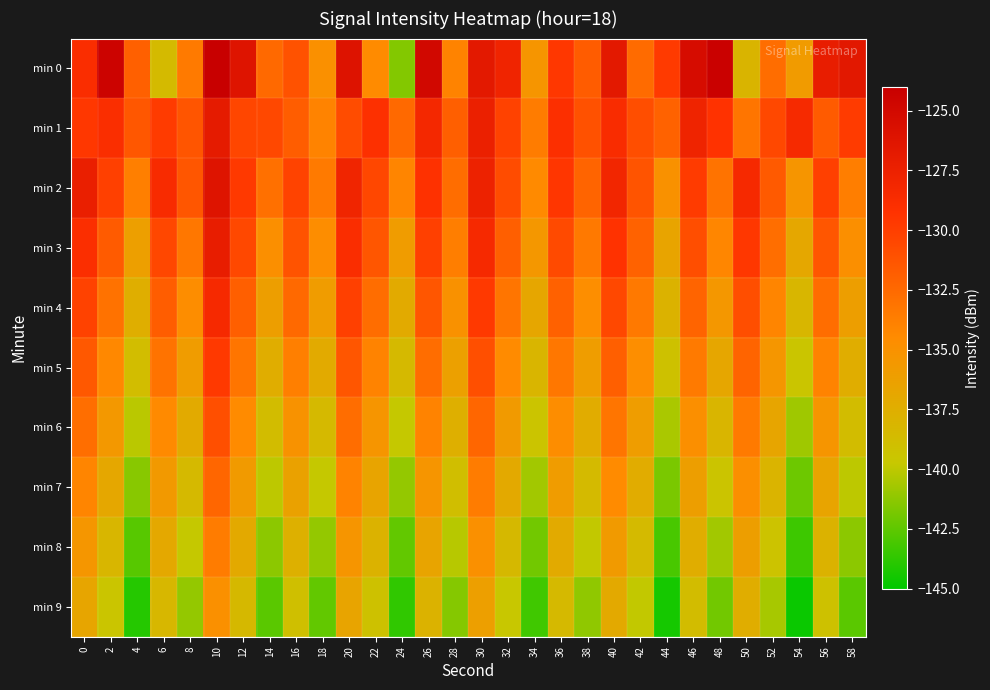

Reading left to right, list all the values displayed in this chart.

min 0: 0=-128.8	2=-124.4	4=-132.0	6=-138.6	8=-133.5	10=-124.1	12=-126.2	14=-132.5	16=-131.1	18=-134.9	20=-126.0	22=-134.5	24=-141.5	26=-124.9	28=-134.0	30=-126.6	32=-127.9	34=-135.3	36=-129.6	38=-131.7	40=-126.7	42=-132.6	44=-129.7	46=-125.4	48=-124.2	50=-138.1	52=-132.7	54=-135.8	56=-127.1	58=-126.6
min 1: 0=-129.5	2=-128.9	4=-131.4	6=-129.8	8=-131.3	10=-126.8	12=-130.5	14=-130.5	16=-131.8	18=-134.0	20=-130.8	22=-129.1	24=-132.5	26=-128.3	28=-131.9	30=-127.4	32=-130.2	34=-133.6	36=-129.0	38=-131.1	40=-128.7	42=-130.9	44=-132.1	46=-127.8	48=-129.3	50=-133.2	52=-130.6	54=-128.5	56=-131.7	58=-129.8
min 2: 0=-127.3	2=-130.1	4=-133.8	6=-128.6	8=-131.4	10=-126.2	12=-129.7	14=-132.9	16=-130.3	18=-133.5	20=-127.9	22=-130.5	24=-134.1	26=-129.2	28=-132.7	30=-127.6	32=-130.8	34=-134.4	36=-129.5	38=-132.2	40=-128.1	42=-131.3	44=-135.0	46=-129.8	48=-133.1	50=-128.4	52=-131.6	54=-135.3	56=-130.1	58=-133.7
min 3: 0=-128.9	2=-131.7	4=-136.2	6=-130.5	8=-133.3	10=-127.1	12=-130.6	14=-134.8	16=-131.2	18=-134.6	20=-128.8	22=-131.4	24=-135.9	26=-130.1	28=-133.7	30=-128.4	32=-131.9	34=-135.5	36=-130.7	38=-133.4	40=-129.3	42=-132.1	44=-136.6	46=-130.9	48=-134.2	50=-129.6	52=-132.8	54=-136.9	56=-131.4	58=-134.8
min 4: 0=-130.2	2=-133.0	4=-137.5	6=-131.8	8=-134.6	10=-128.4	12=-131.9	14=-136.1	16=-132.5	18=-135.9	20=-130.1	22=-132.7	24=-137.2	26=-131.4	28=-135.0	30=-129.7	32=-133.2	34=-136.8	36=-132.0	38=-134.7	40=-130.6	42=-133.4	44=-137.9	46=-132.2	48=-135.5	50=-130.9	52=-134.1	54=-138.2	56=-132.7	58=-136.1
min 5: 0=-131.5	2=-134.3	4=-138.8	6=-133.1	8=-135.9	10=-129.7	12=-133.2	14=-137.4	16=-133.8	18=-137.2	20=-131.4	22=-134.0	24=-138.5	26=-132.7	28=-136.3	30=-131.0	32=-134.5	34=-138.1	36=-133.3	38=-136.0	40=-131.9	42=-134.7	44=-139.2	46=-133.5	48=-136.8	50=-132.2	52=-135.4	54=-139.5	56=-134.0	58=-137.4
min 6: 0=-132.8	2=-135.6	4=-140.1	6=-134.4	8=-137.2	10=-131.0	12=-134.5	14=-138.7	16=-135.1	18=-138.5	20=-132.7	22=-135.3	24=-139.8	26=-134.0	28=-137.6	30=-132.3	32=-135.8	34=-139.4	36=-134.6	38=-137.3	40=-133.2	42=-136.0	44=-140.5	46=-134.8	48=-138.1	50=-133.5	52=-136.7	54=-140.8	56=-135.3	58=-138.7
min 7: 0=-134.1	2=-136.9	4=-141.4	6=-135.7	8=-138.5	10=-132.3	12=-135.8	14=-140.0	16=-136.4	18=-139.8	20=-134.0	22=-136.6	24=-141.1	26=-135.3	28=-138.9	30=-133.6	32=-137.1	34=-140.7	36=-135.9	38=-138.6	40=-134.5	42=-137.3	44=-141.8	46=-136.1	48=-139.4	50=-134.8	52=-138.0	54=-142.1	56=-136.6	58=-140.0
min 8: 0=-135.4	2=-138.2	4=-142.7	6=-137.0	8=-139.8	10=-133.6	12=-137.1	14=-141.3	16=-137.7	18=-141.1	20=-135.3	22=-137.9	24=-142.4	26=-136.6	28=-140.2	30=-134.9	32=-138.4	34=-142.0	36=-137.2	38=-139.9	40=-135.8	42=-138.6	44=-143.1	46=-137.4	48=-140.7	50=-136.1	52=-139.3	54=-143.4	56=-137.9	58=-141.3
min 9: 0=-136.7	2=-139.5	4=-144.0	6=-138.3	8=-141.1	10=-134.9	12=-138.4	14=-142.6	16=-139.0	18=-142.4	20=-136.6	22=-139.2	24=-143.7	26=-137.9	28=-141.5	30=-136.2	32=-139.7	34=-143.3	36=-138.5	38=-141.2	40=-137.1	42=-139.9	44=-144.4	46=-138.7	48=-142.0	50=-137.4	52=-140.6	54=-144.7	56=-139.2	58=-142.6